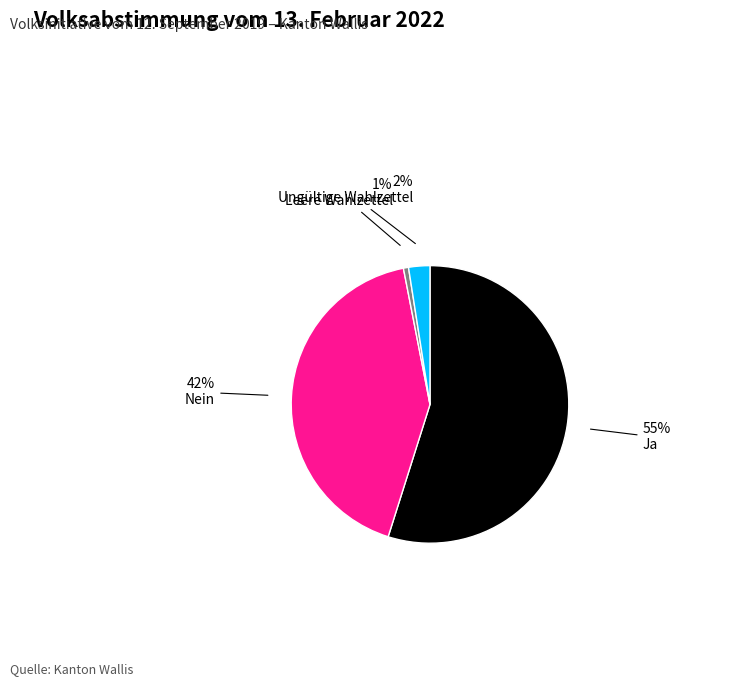

Do Leere Wahlzettel and Nein together represent more than half of the pie?

No